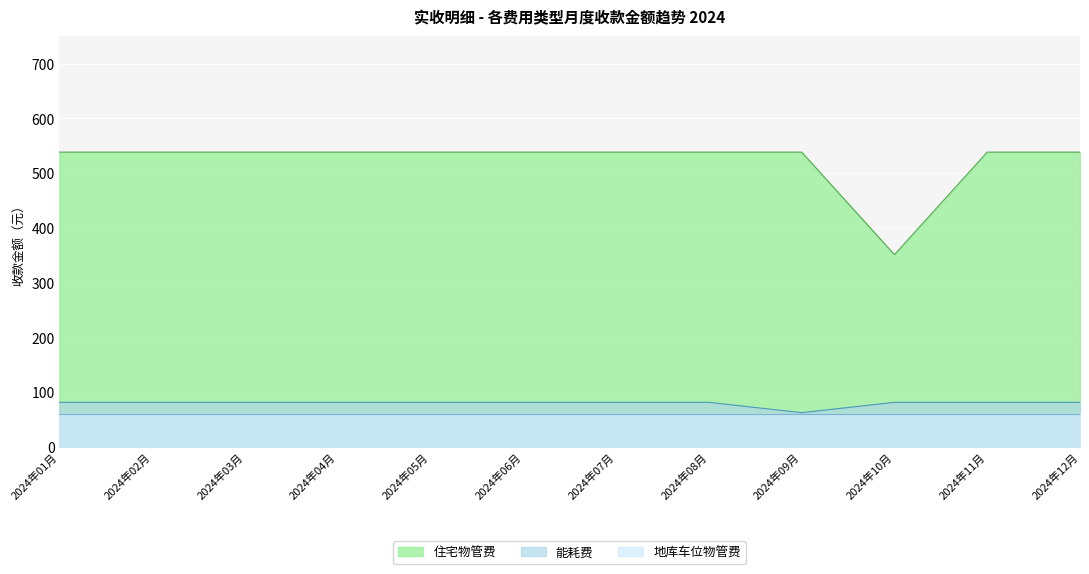

True or false: 能耗费 and 住宅物管费 cross at least once.

False